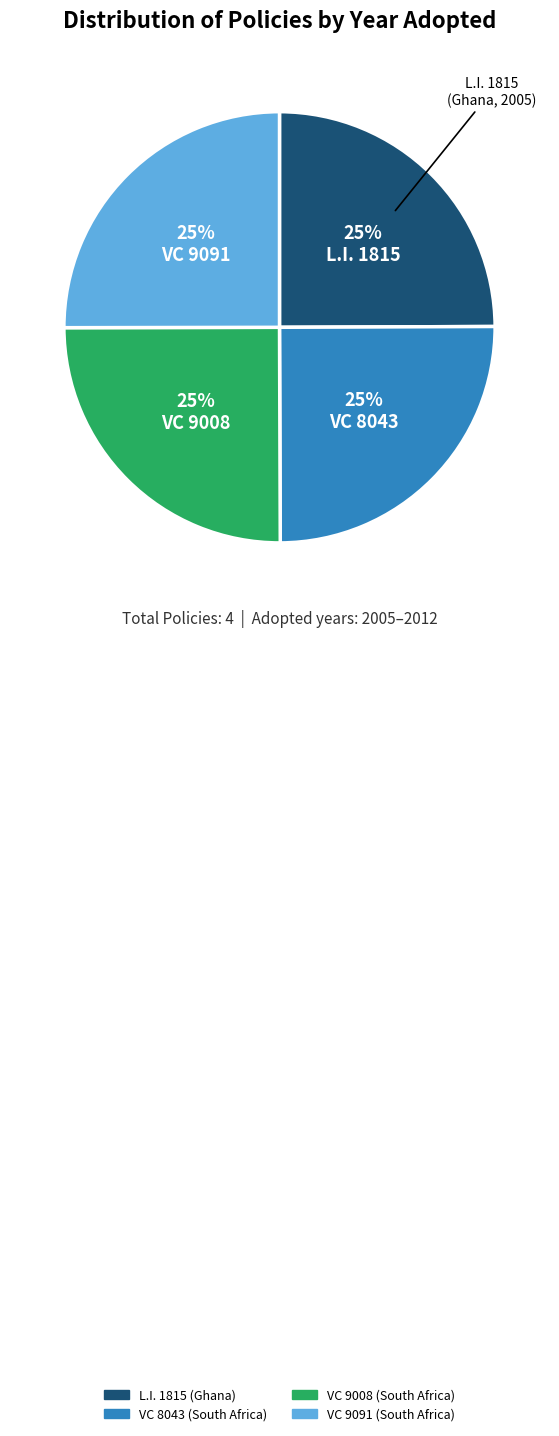

To the nearest percent, what is the combined percentage of VC 9008 (South Africa) and L.I. 1815 (Ghana)?

50%